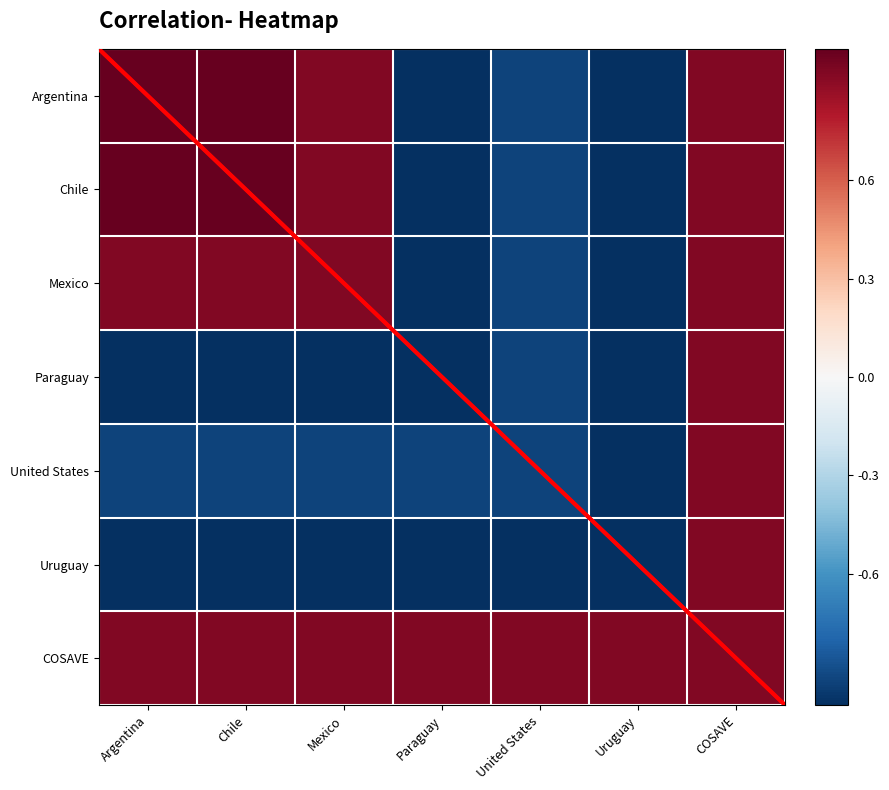

True or false: COSAVE has a value of 1.5 at Chile.

False